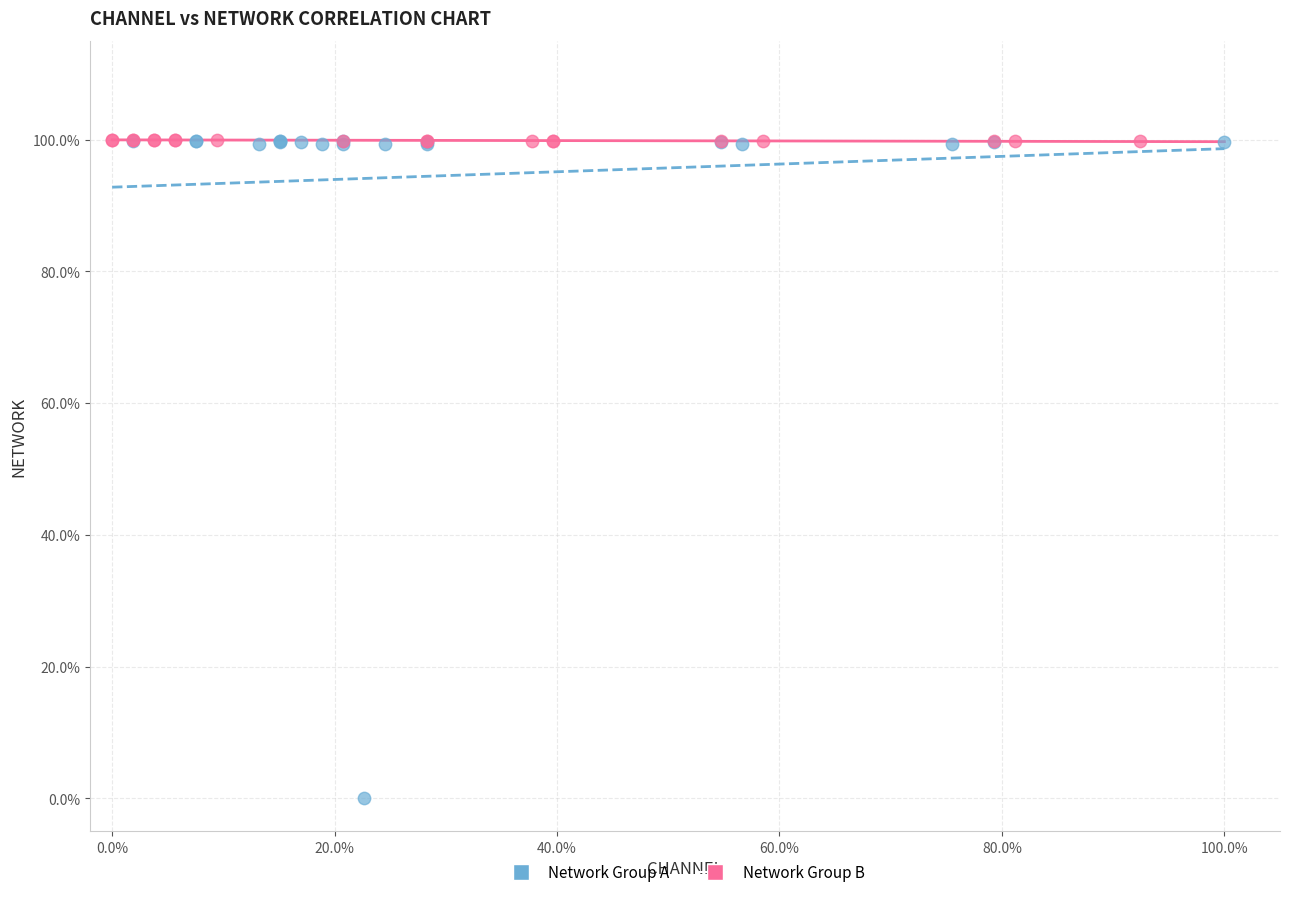

Which series has the largest Y range (max minus min)?

Network Group A